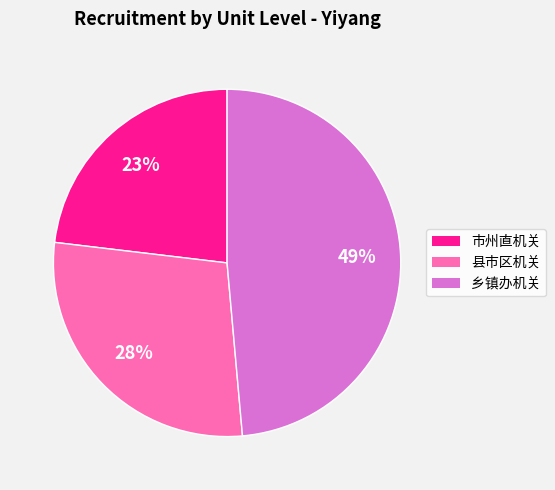

How many slices are in this pie chart?

3